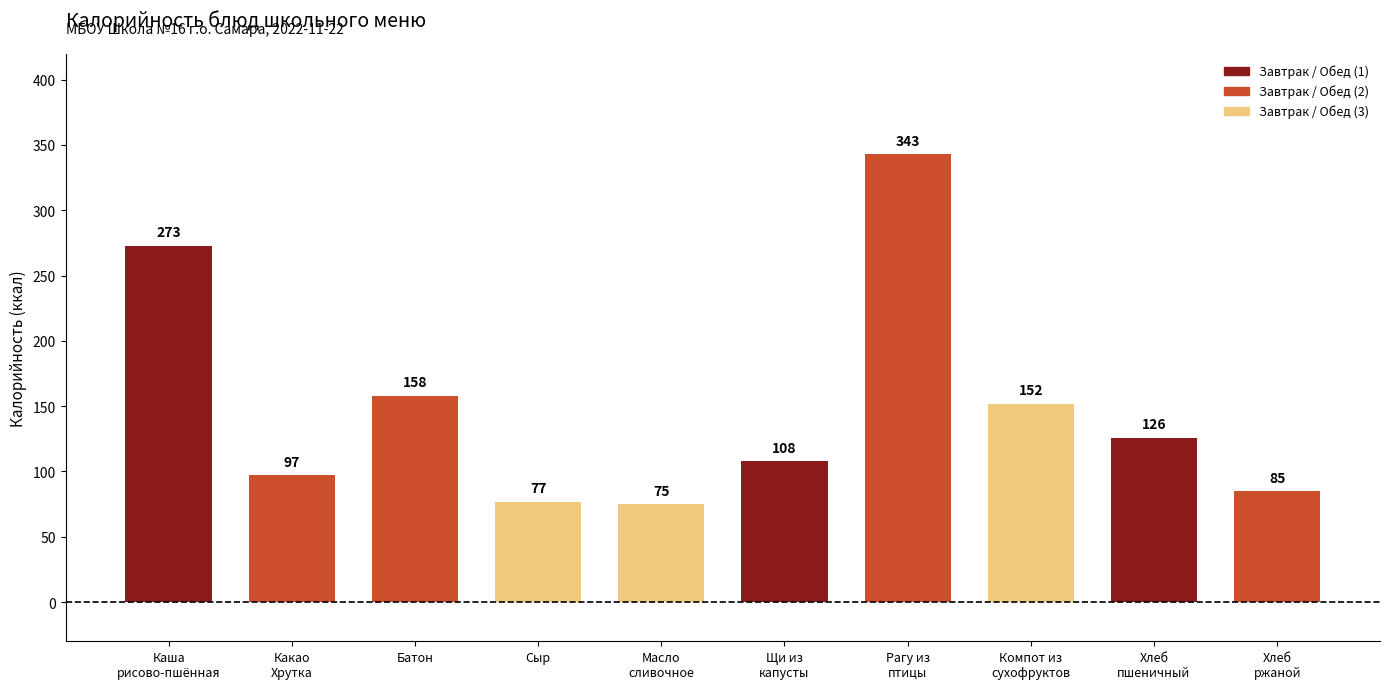

What is the label of the 5th bar from the left?

Масло
сливочное